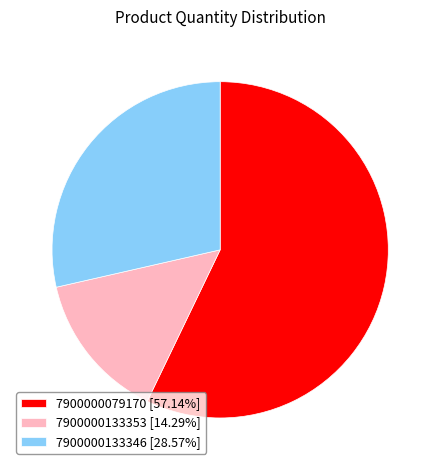

The 7900000133353 slice represents 14% of the pie. True or false?

True